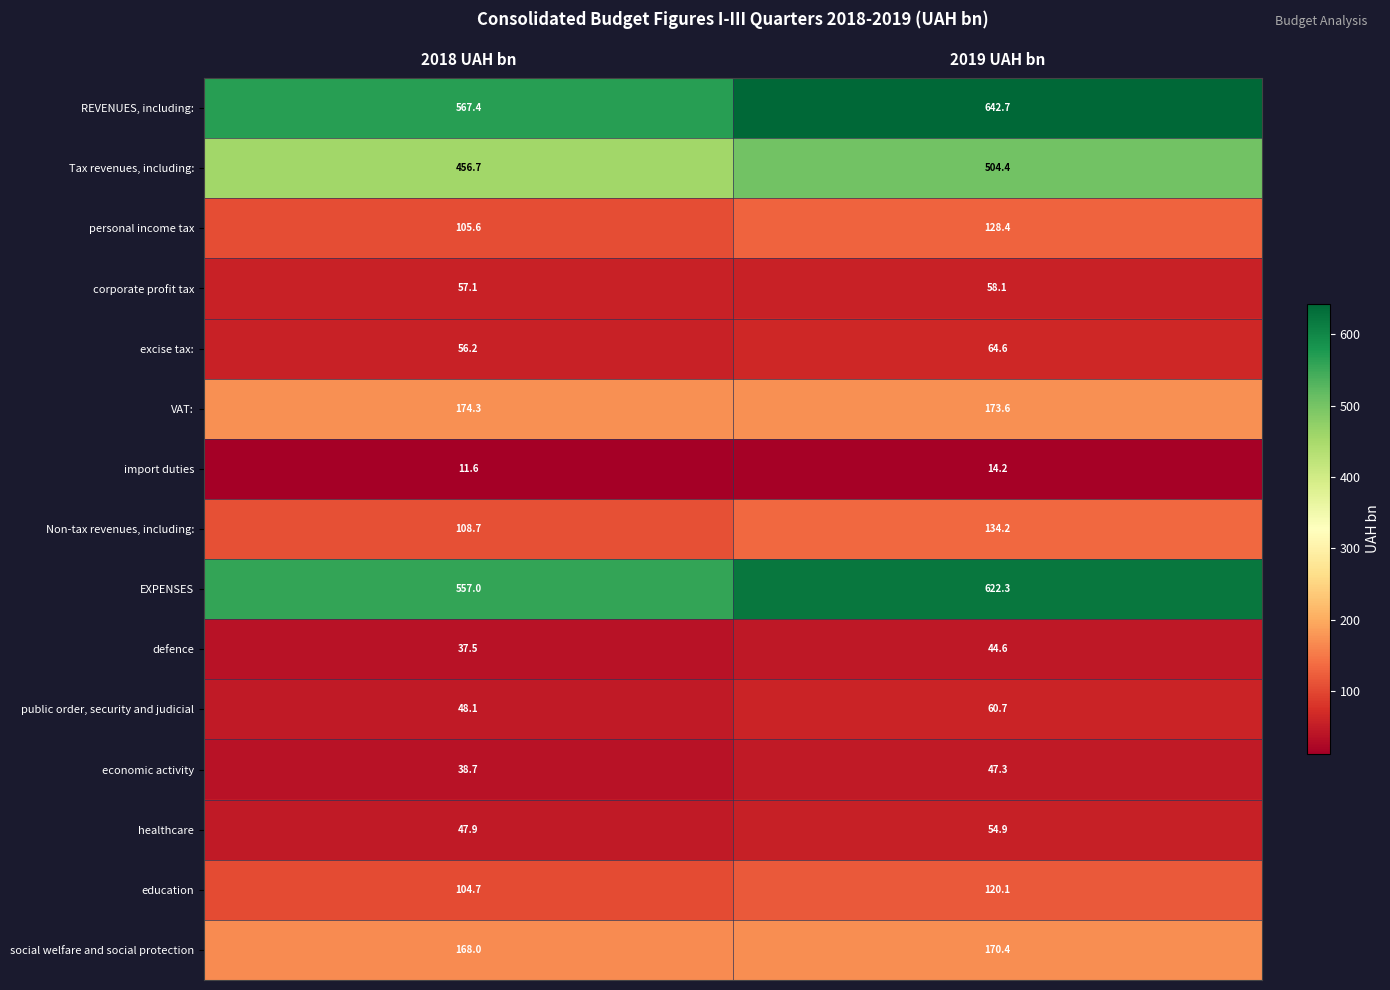

The personal income tax series shows 128.4 at 2019 UAH bn. True or false?

True